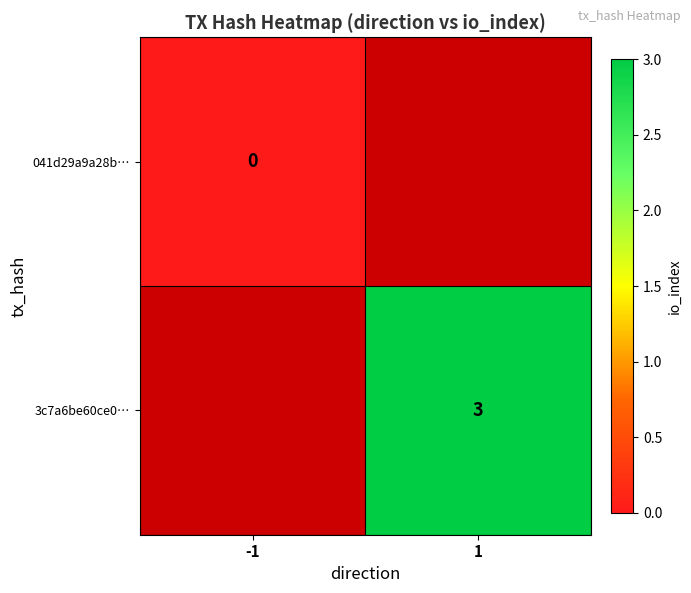

How many series are shown in this chart?

2